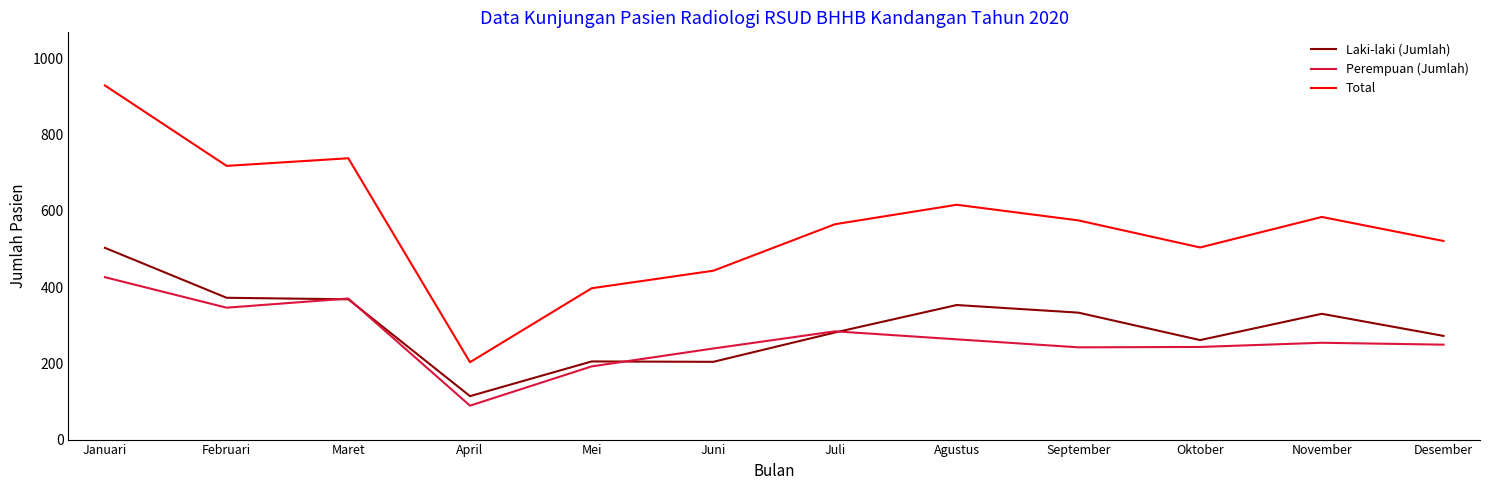

What are all the series names shown in the legend?

Laki-laki (Jumlah), Perempuan (Jumlah), Total